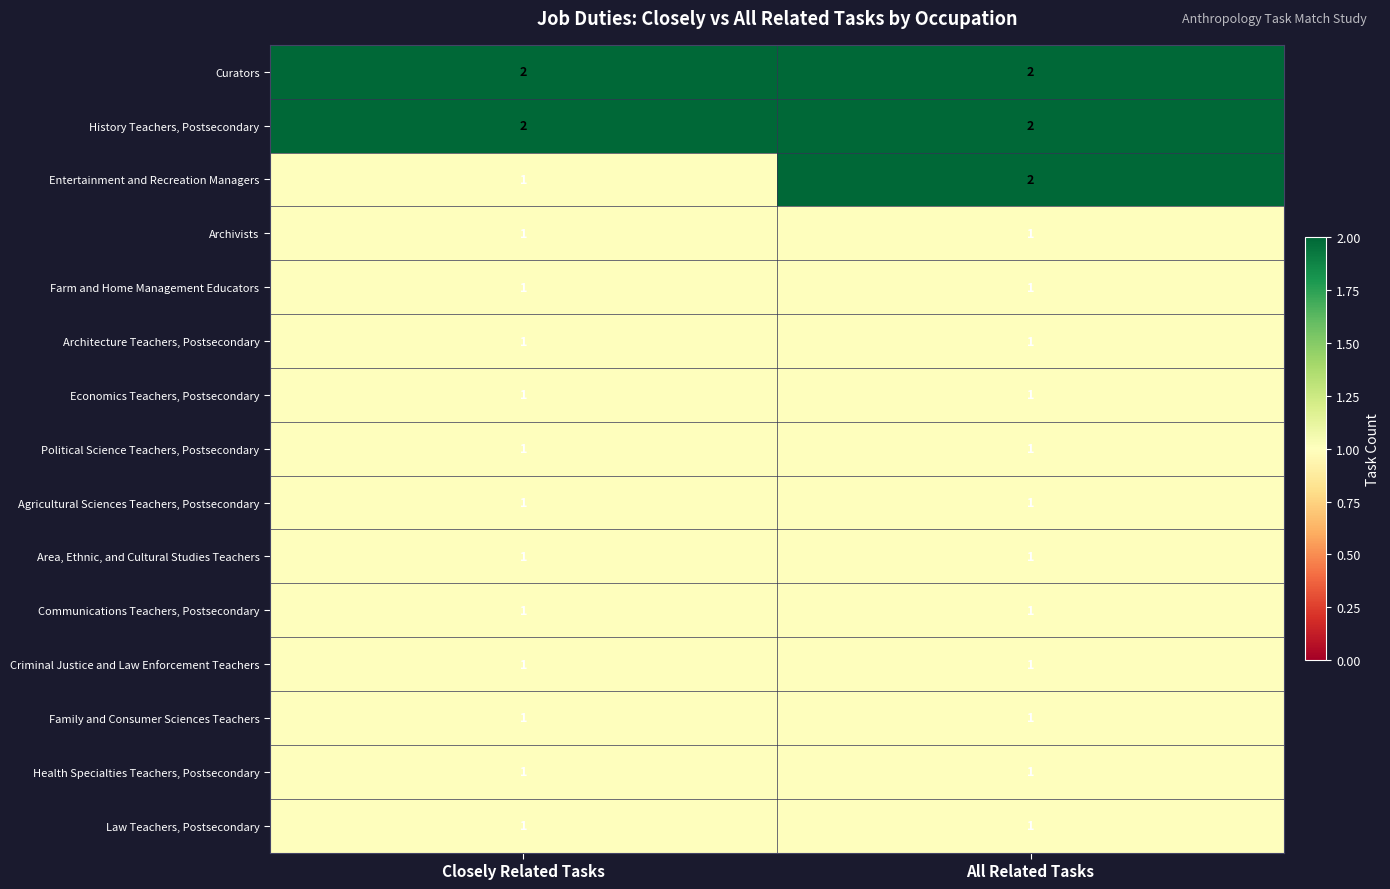

Which series changed the most between Closely Related Tasks and All Related Tasks?

Entertainment and Recreation Managers